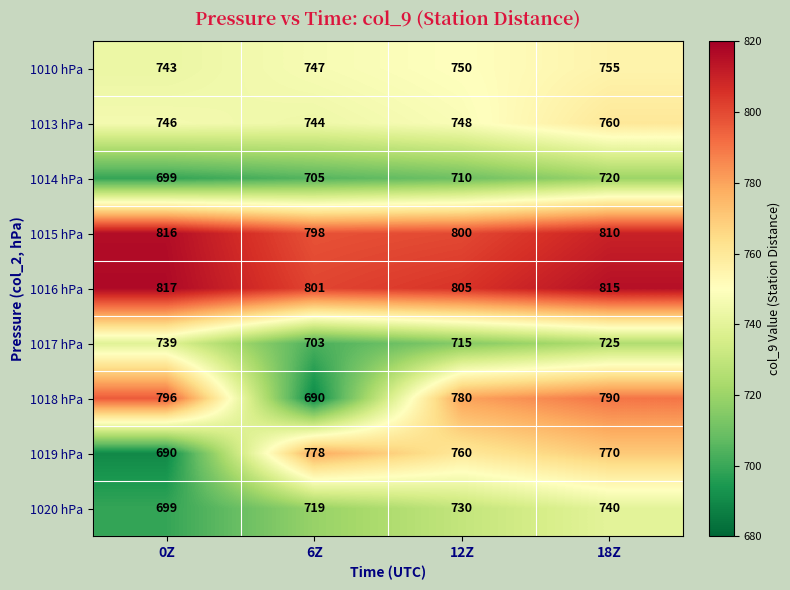

What is the greatest value displayed?

817